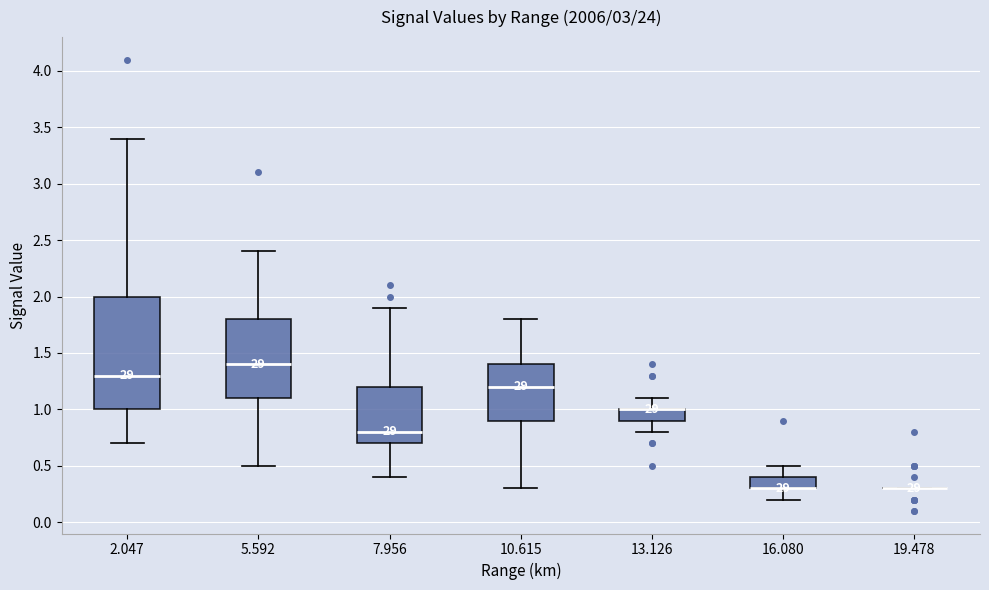

Reading left to right, read every box against the y-axis: the position of its median line, the range the box covers, and the ends of its whiskers. The values are not printed on the chart, so give them approximately, as read against the axis.

2.047: median 1.3, box 1.0 to 2.0, whiskers 0.7 to 3.4
5.592: median 1.4, box 1.1 to 1.8, whiskers 0.5 to 2.4
7.956: median 0.8, box 0.7 to 1.2, whiskers 0.4 to 1.9
10.615: median 1.2, box 0.9 to 1.4, whiskers 0.3 to 1.8
13.126: median 1.0 (drawn on the box's upper edge), box 0.9 to 1.0, whiskers 0.8 to 1.1
16.080: median 0.3 (drawn on the box's lower edge), box 0.3 to 0.4, whiskers 0.2 to 0.5
19.478: box collapsed to a line at 0.3, whiskers 0.3 to 0.3